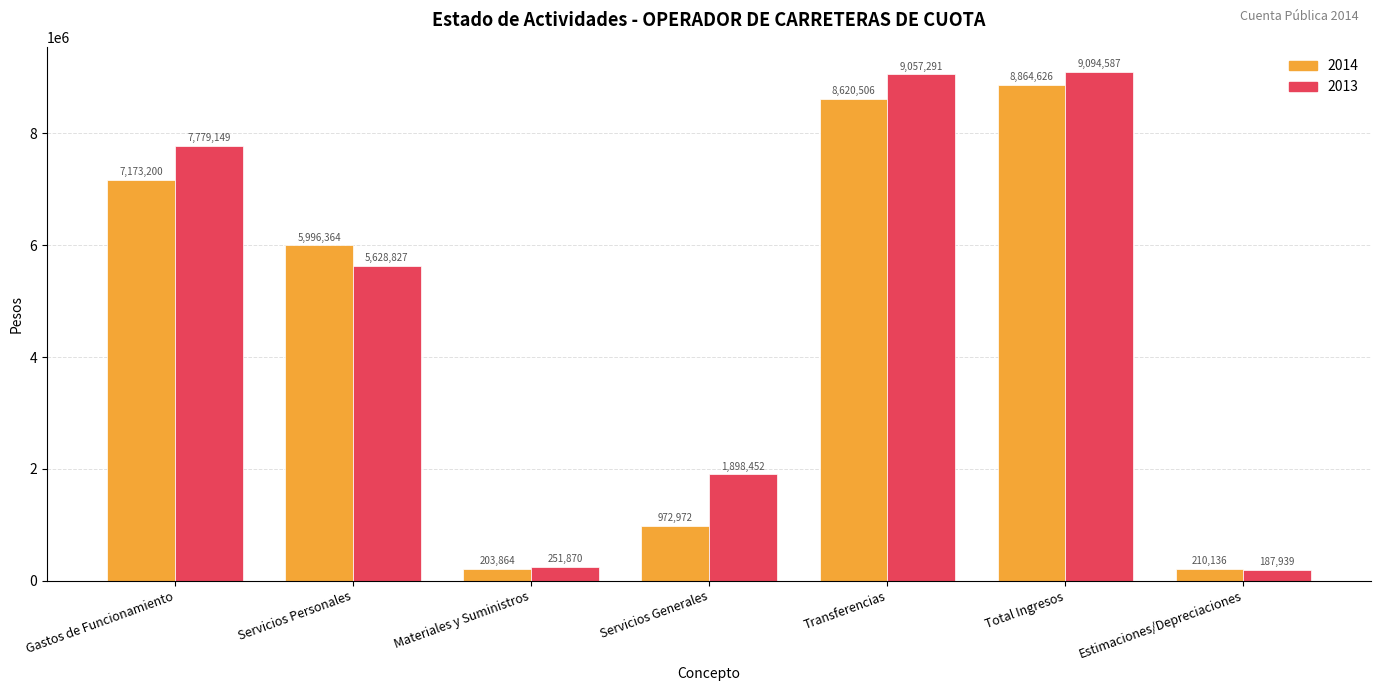

What is the difference between the maximum and minimum values in the 2014 series?

8660762